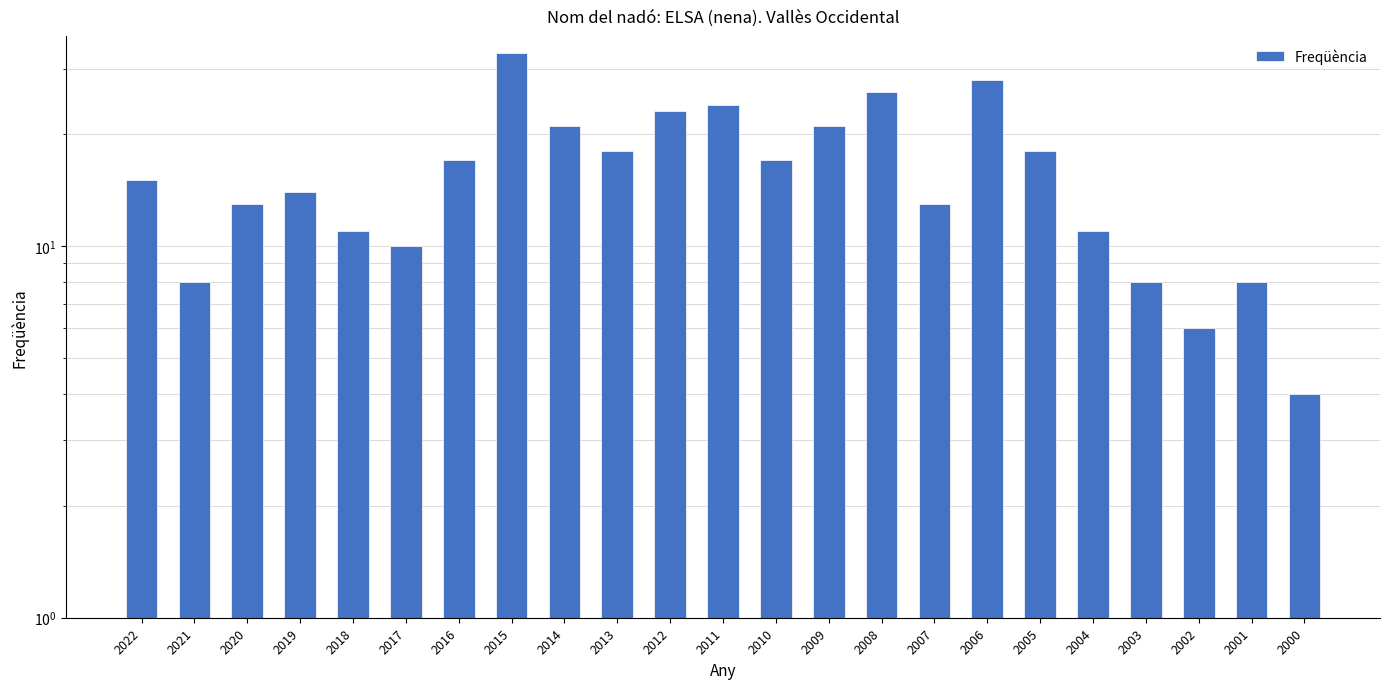

Between 2022 and 2015, which is larger?

2015